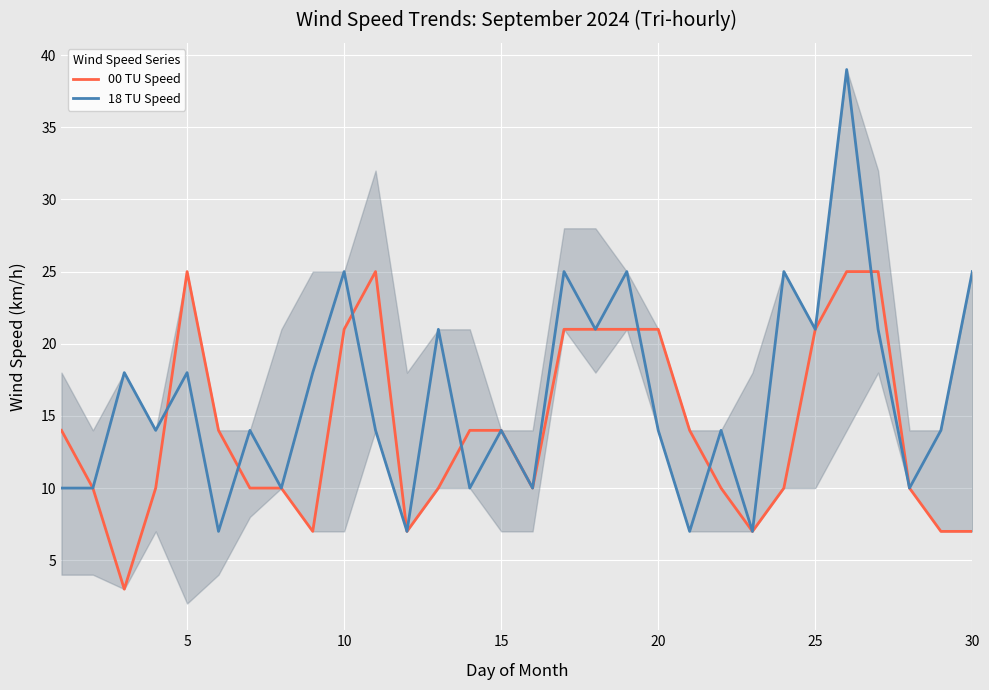

Rank the series by their maximum value, from lowest to highest.

00 TU Speed, 18 TU Speed